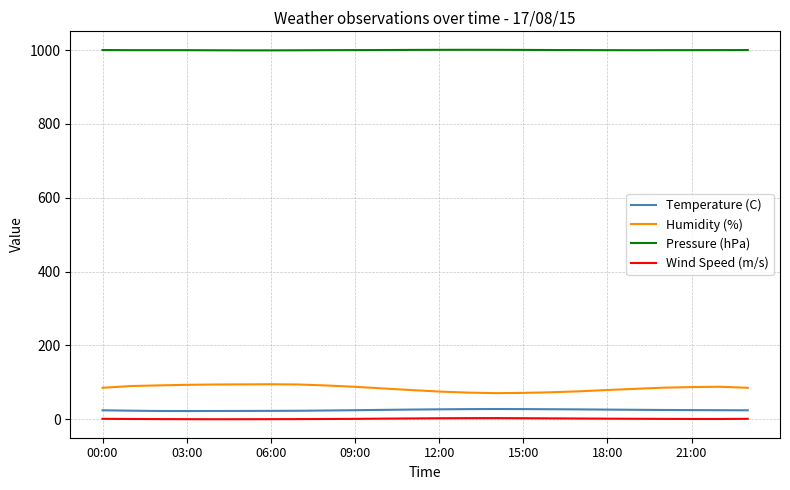

At how many categories does at least one series exceed 436?

24